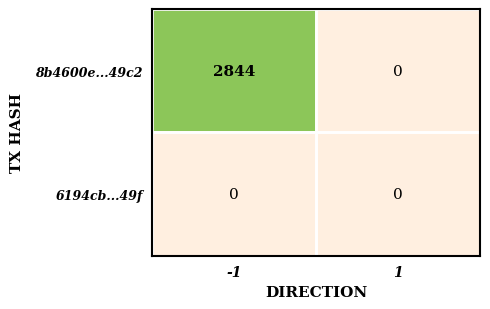

The 8b4600e...49c2 series shows 1080 at -1. True or false?

False